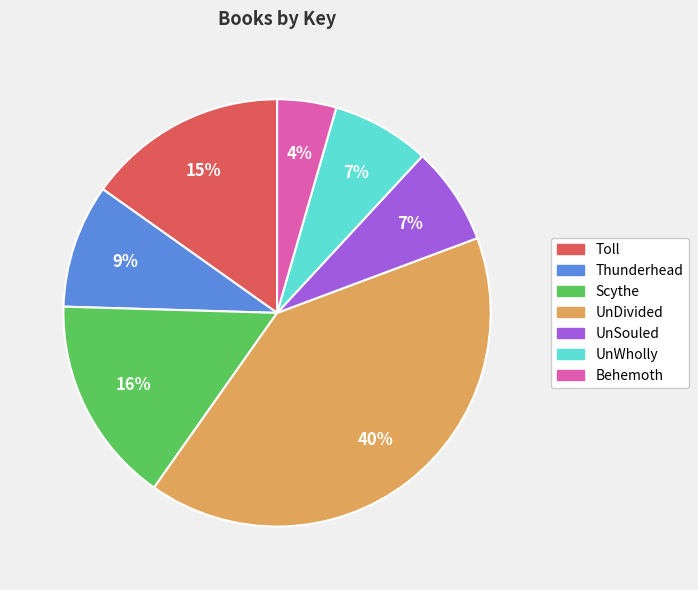

What percentage is the Toll slice, to the nearest percent?

15%